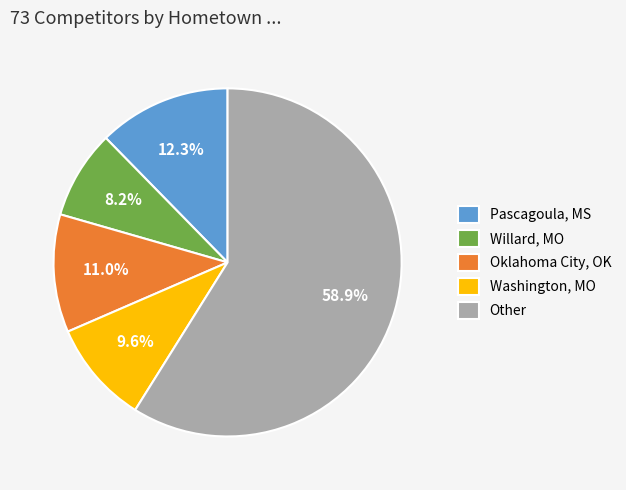

What is the majority slice?

Other